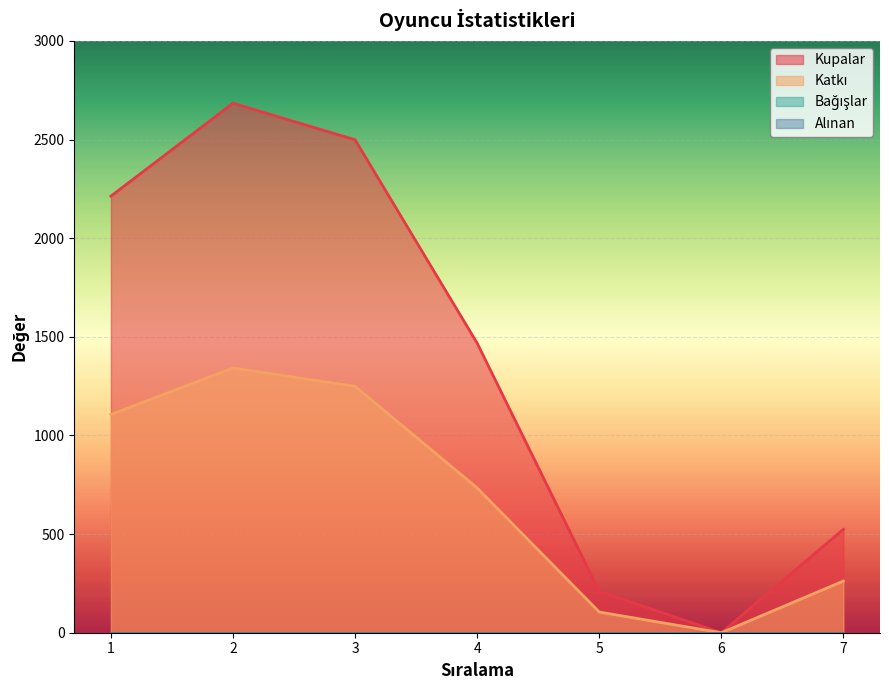

Read the Kupalar value at 7, to the nearest 10.

520